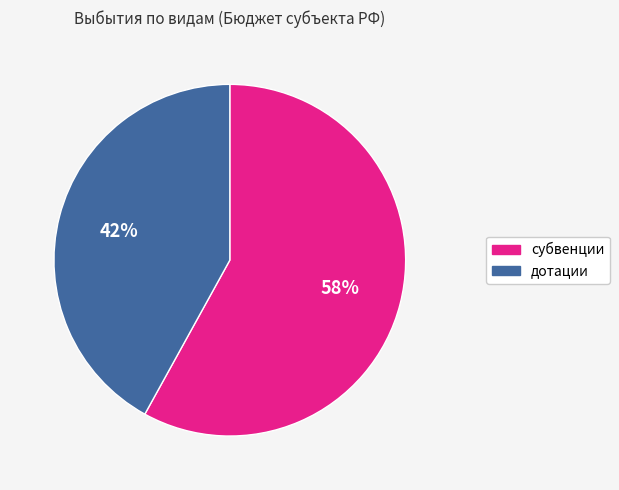

What is the ratio of the value at субвенции to the value at дотации?

1.4